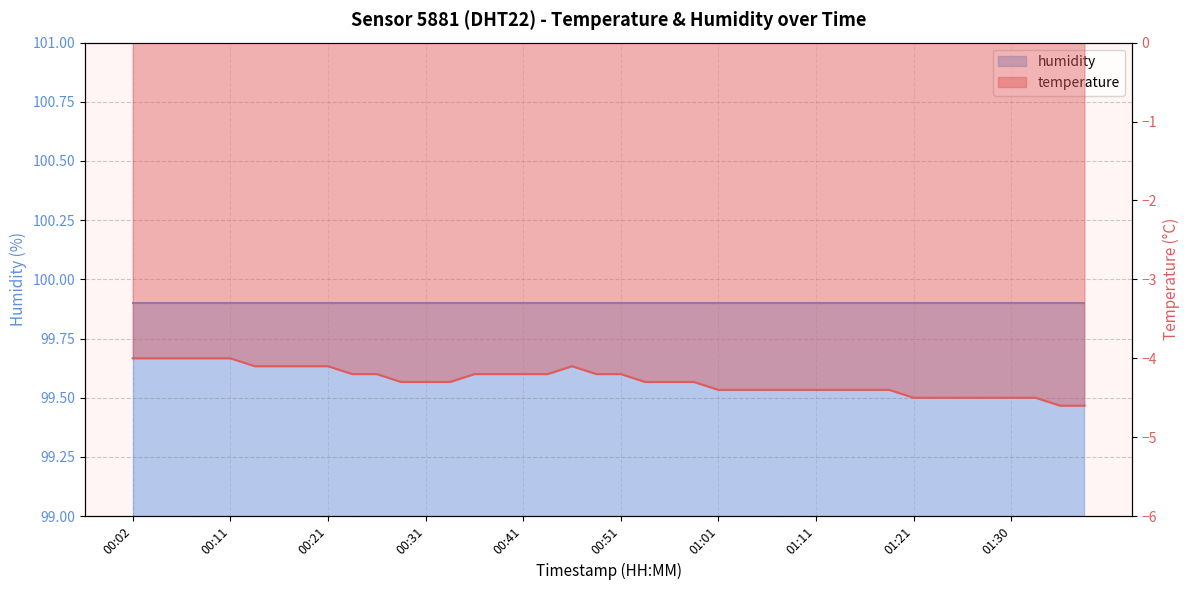

Reading right to left, what are all the values shown in this chart?

01:38=-4.6	01:35=-4.6	01:33=-4.5	01:30=-4.5	01:28=-4.5	01:26=-4.5	01:23=-4.5	01:21=-4.5	01:18=-4.4	01:16=-4.4	01:13=-4.4	01:11=-4.4	01:08=-4.4	01:06=-4.4	01:03=-4.4	01:01=-4.4	00:58=-4.3	00:56=-4.3	00:53=-4.3	00:51=-4.2	00:48=-4.2	00:46=-4.1	00:43=-4.2	00:41=-4.2	00:38=-4.2	00:36=-4.2	00:34=-4.3	00:31=-4.3	00:29=-4.3	00:26=-4.2	00:24=-4.2	00:21=-4.1	00:19=-4.1	00:16=-4.1	00:14=-4.1	00:11=-4.0	00:09=-4.0	00:07=-4.0	00:04=-4.0	00:02=-4.0